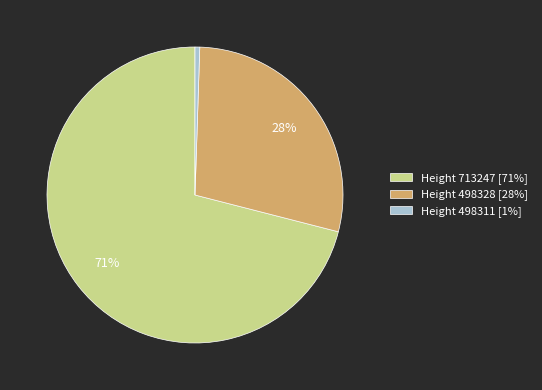

Is the sum of Height 498328 [28%] and Height 713247 [71%] greater than half?

Yes